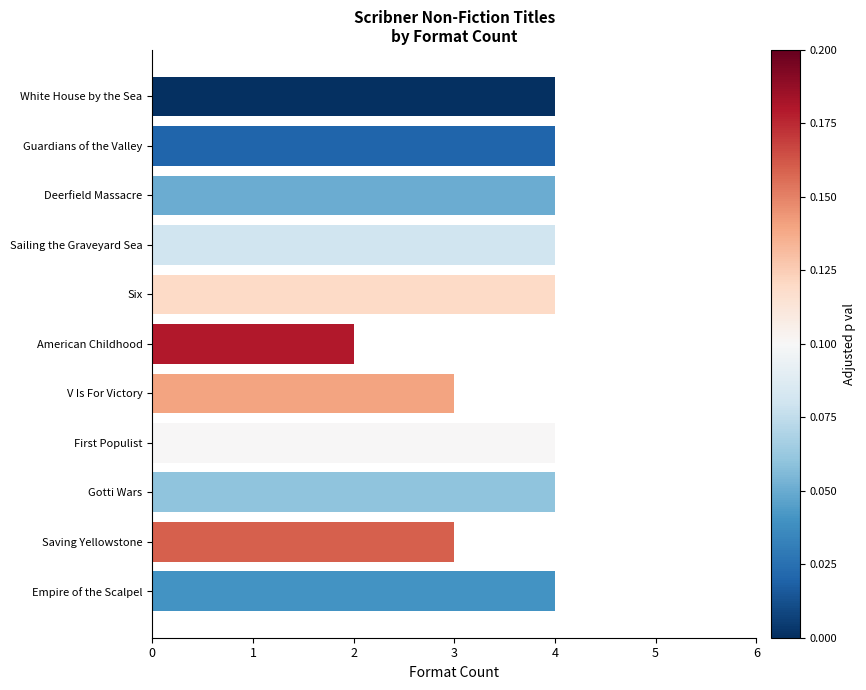

Reading top to bottom, extract all data points from this chart.

4	4	4	4	4	2	3	4	4	3	4